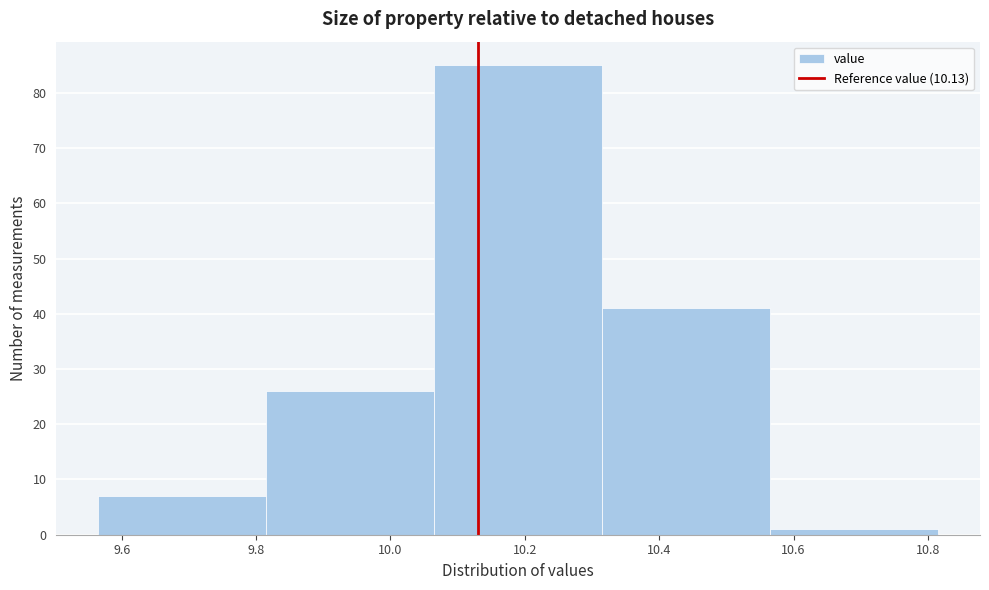

Reading left to right, list every bar in this chart as the range it spans on the x-axis followed by its height. Neither the bar edges nor the heights are printed on the chart, so give them approximately, as read against the axes.

9.565 to 9.815: 7
9.815 to 10.065: 26
10.065 to 10.315: 85
10.315 to 10.565: 41
10.565 to 10.815: 1